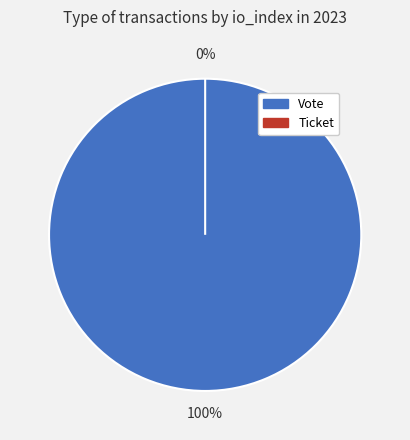

Is it true that Ticket is 0% of the pie?

True